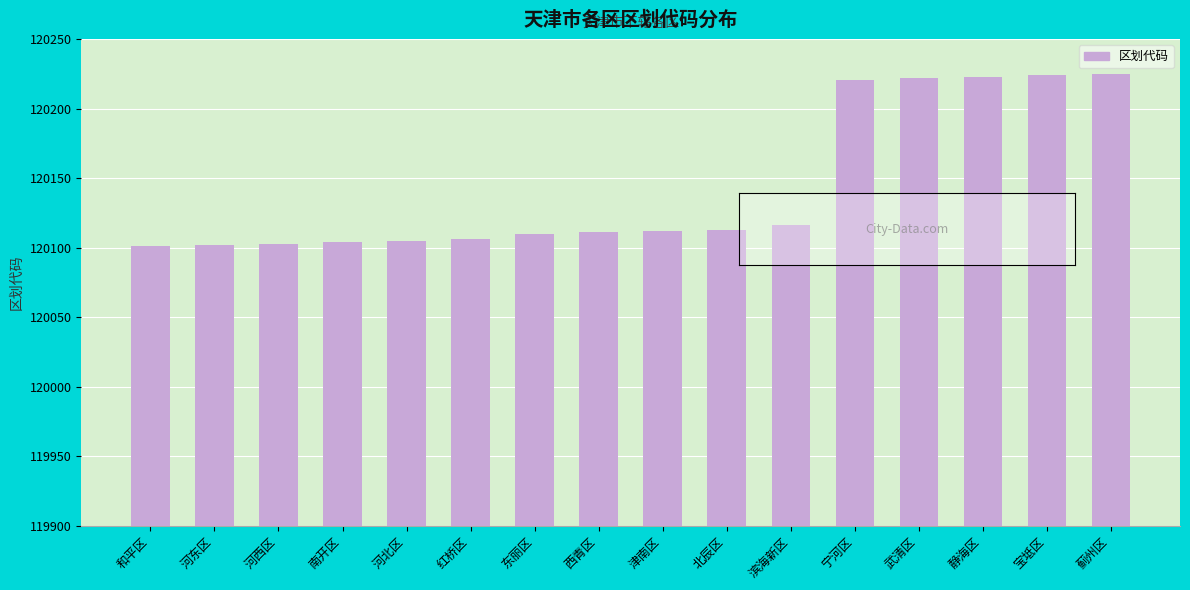

Read the value at 蓟州区.

120225